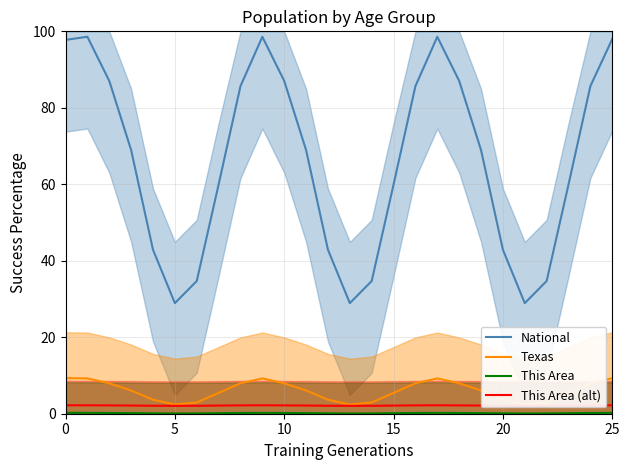

True or false: This Area (alt) and This Area cross at least once.

False